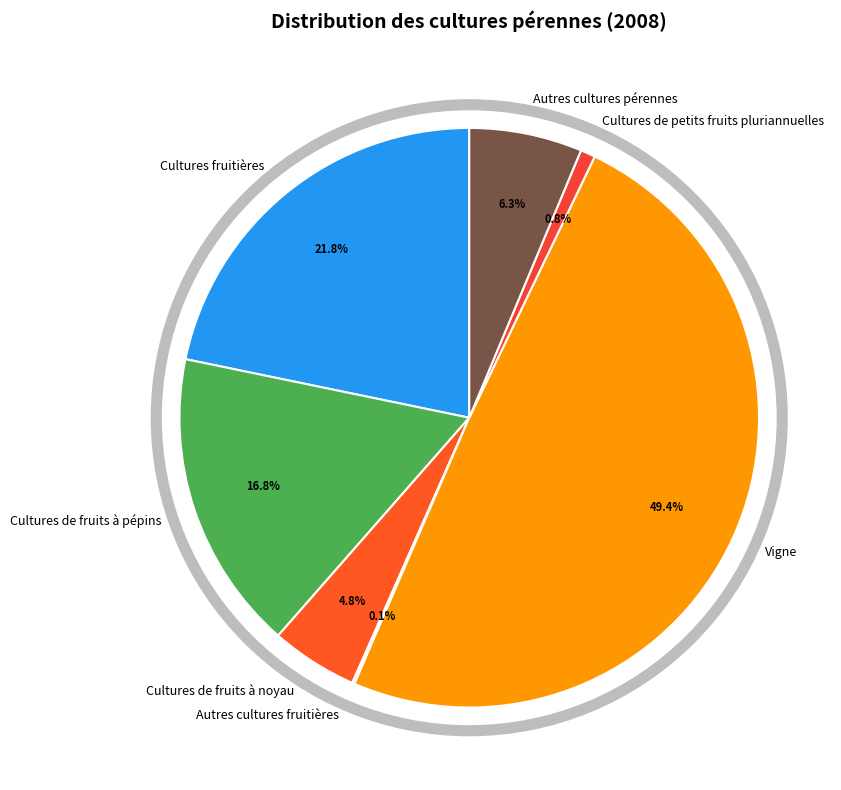

To the nearest percent, what is the combined percentage of Cultures de fruits à pépins and Cultures de fruits à noyau?

22%